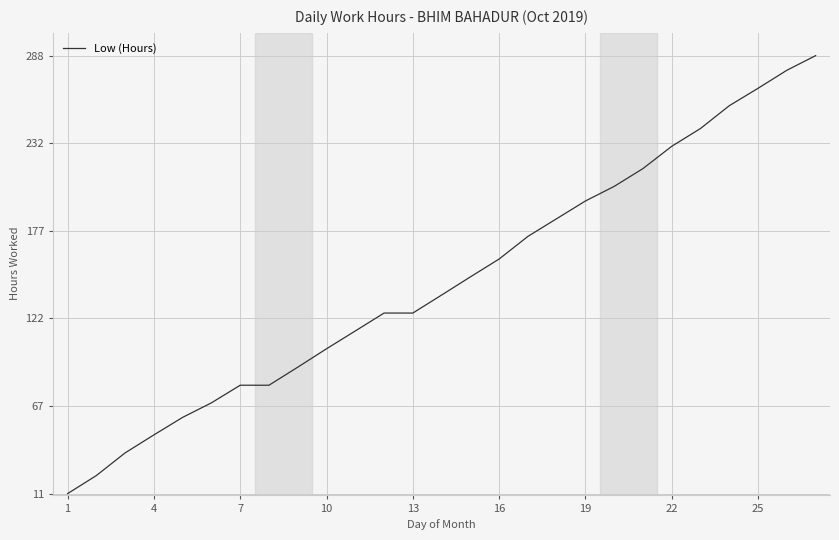

What is the smallest value displayed?

11.2